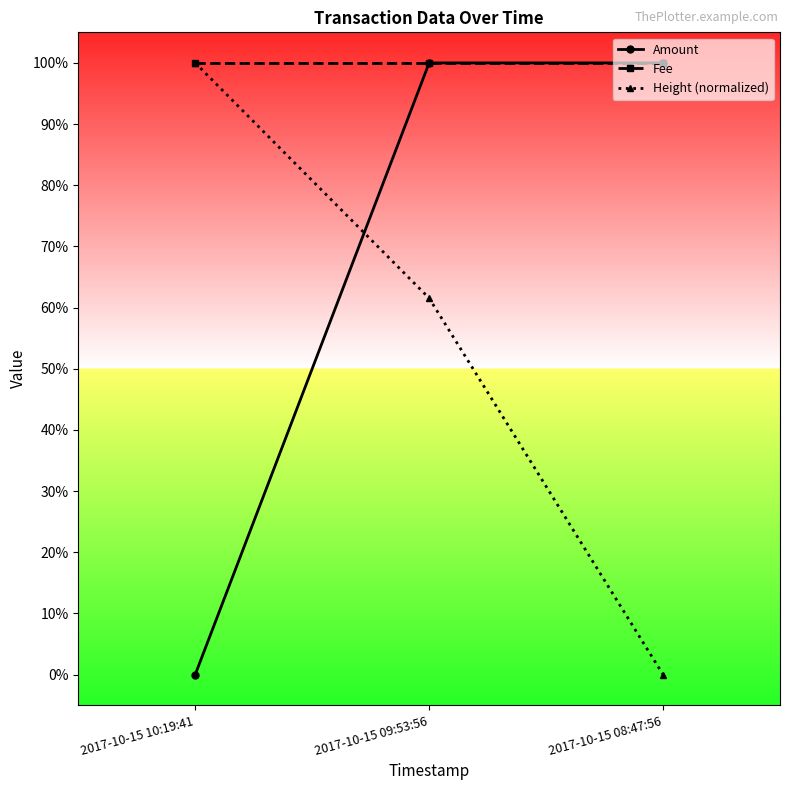

At how many categories does at least one series exceed 0?

3